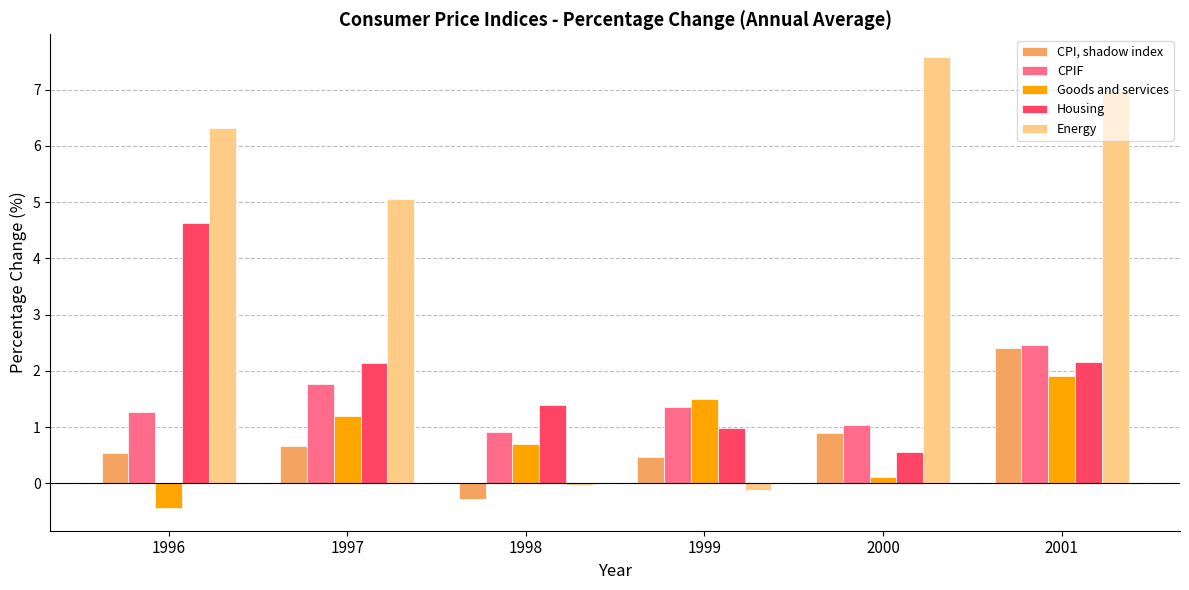

What are all the series names shown in the legend?

CPI, shadow index, CPIF, Goods and services, Housing, Energy